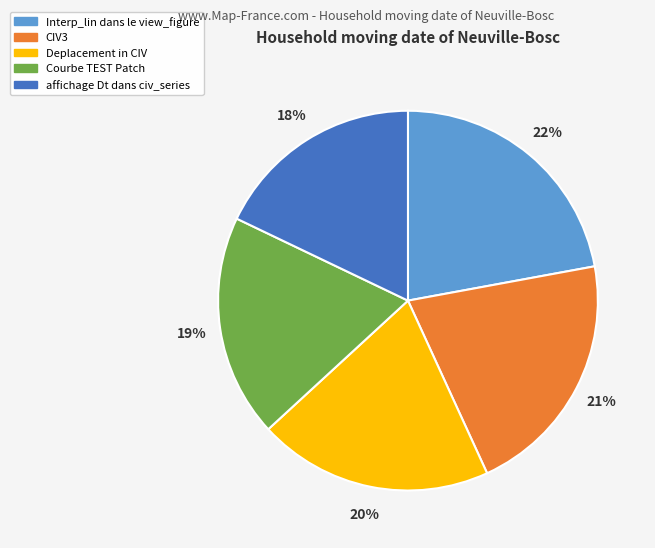

What percentage is the Interp_lin dans le view_figure slice, to the nearest percent?

22%